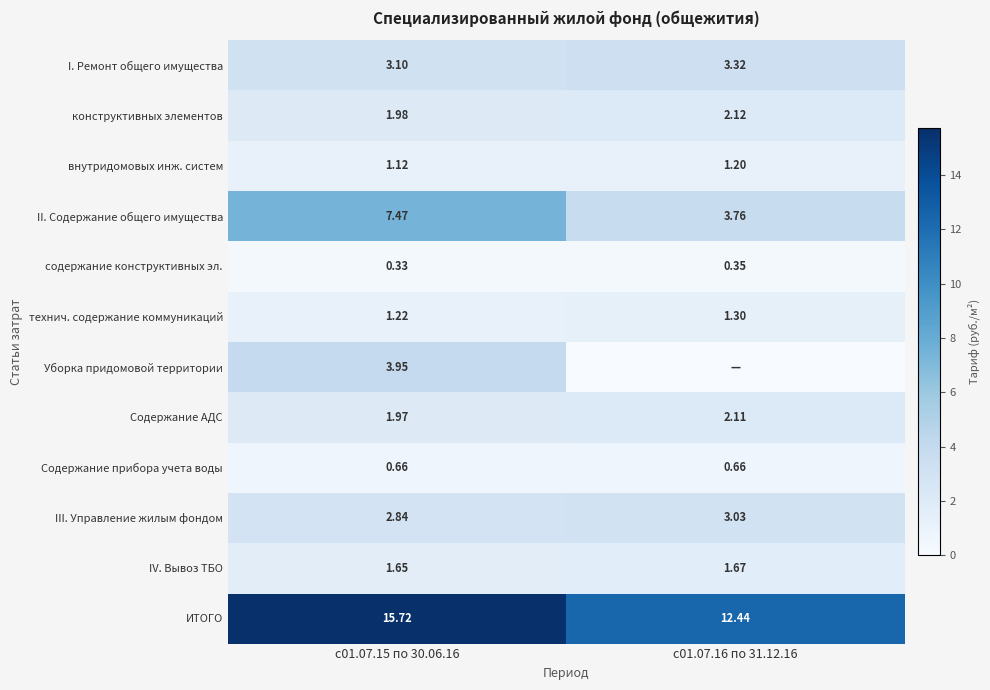

What is the average value of the технич. содержание коммуникаций series?

1.3